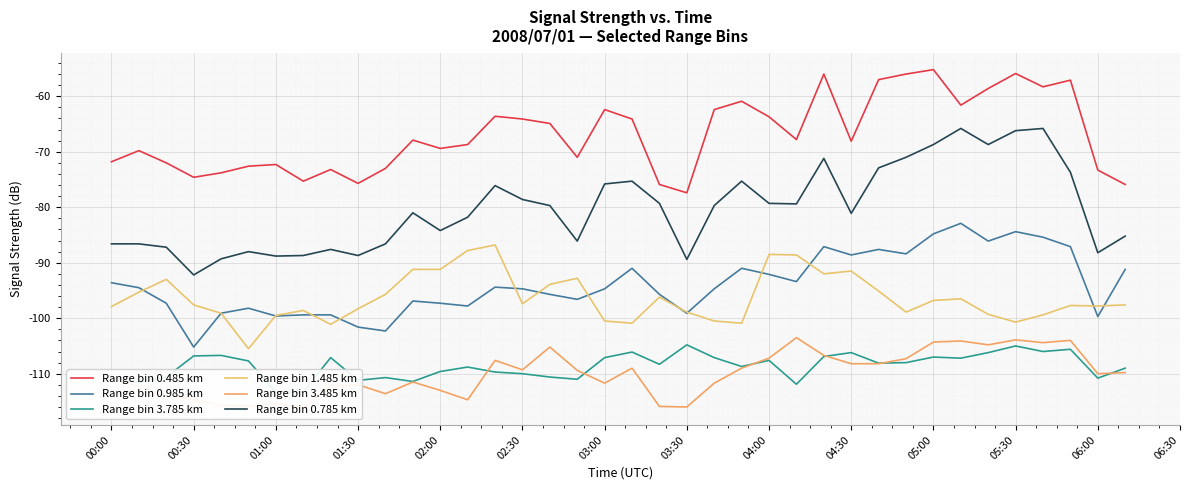

What is the difference between the highest and lowest values at 34?

47.7